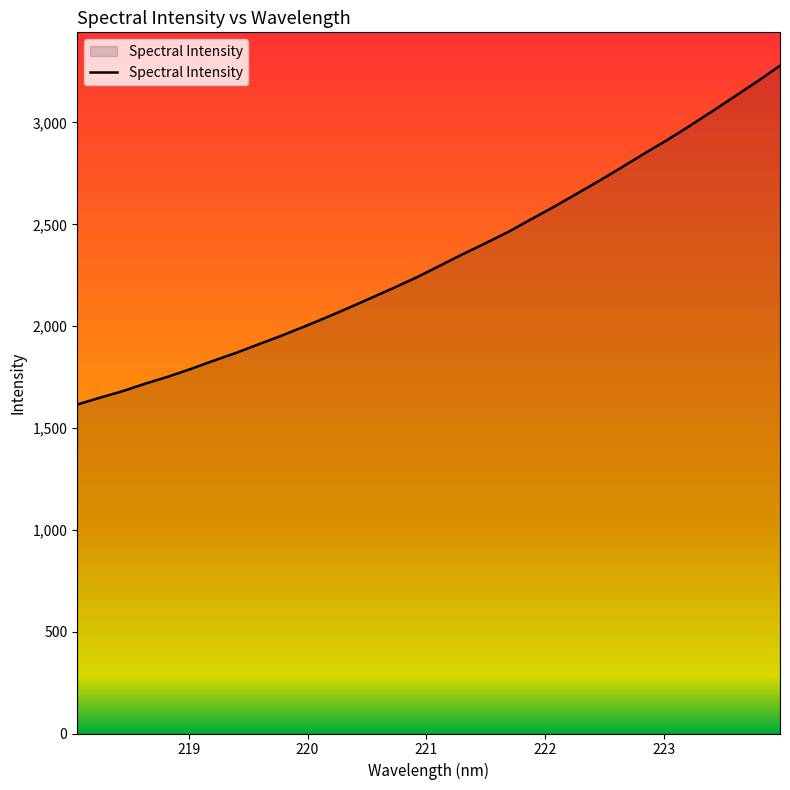

What is the difference between the maximum and minimum values?

1663.5